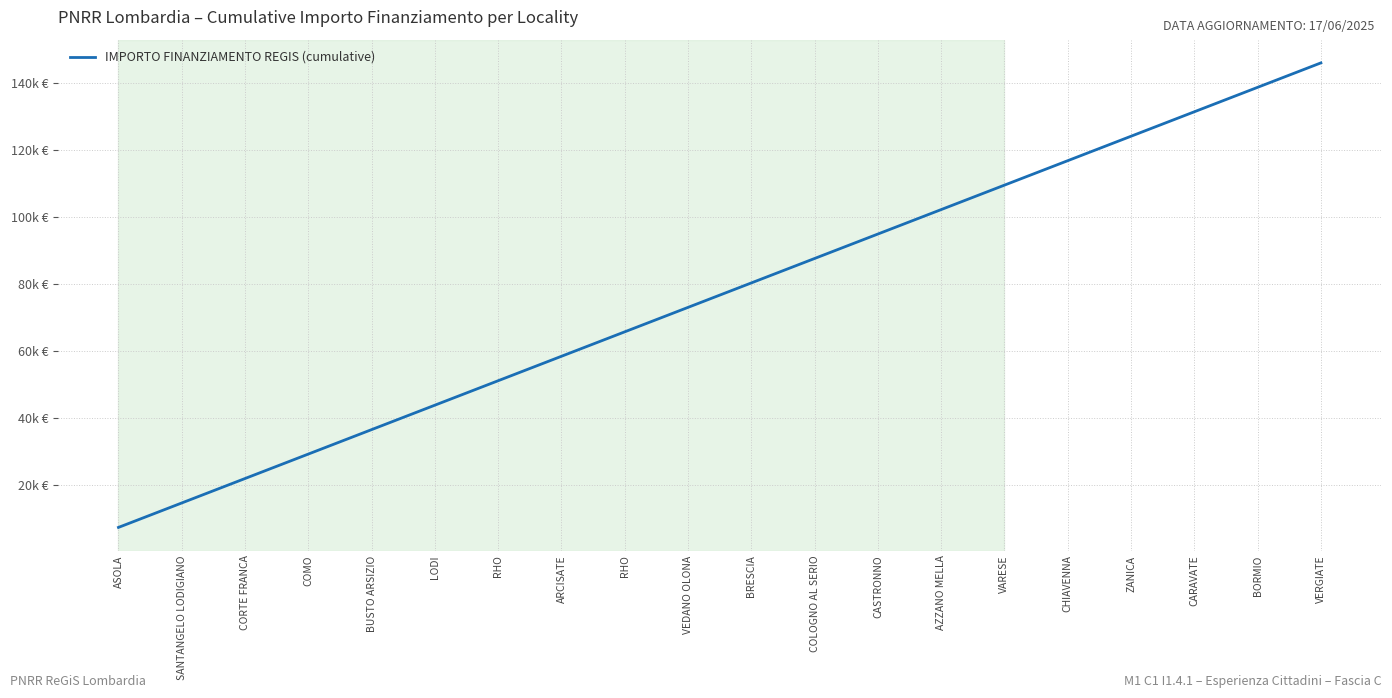

Read the value at CARAVATE.

131418